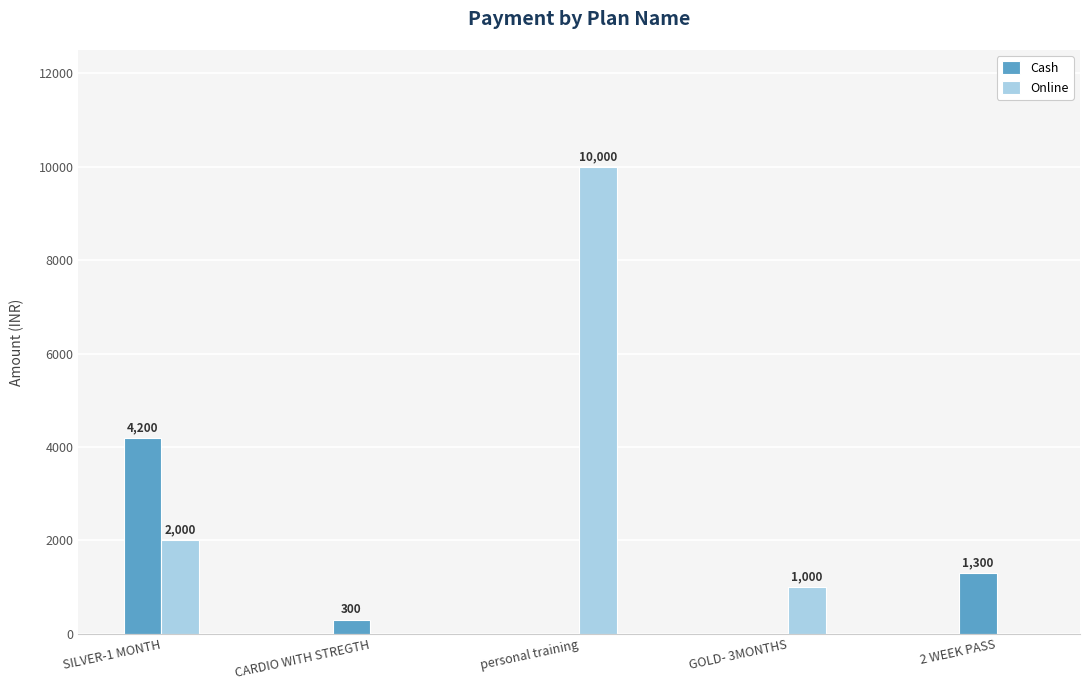

How many series are shown in this chart?

2